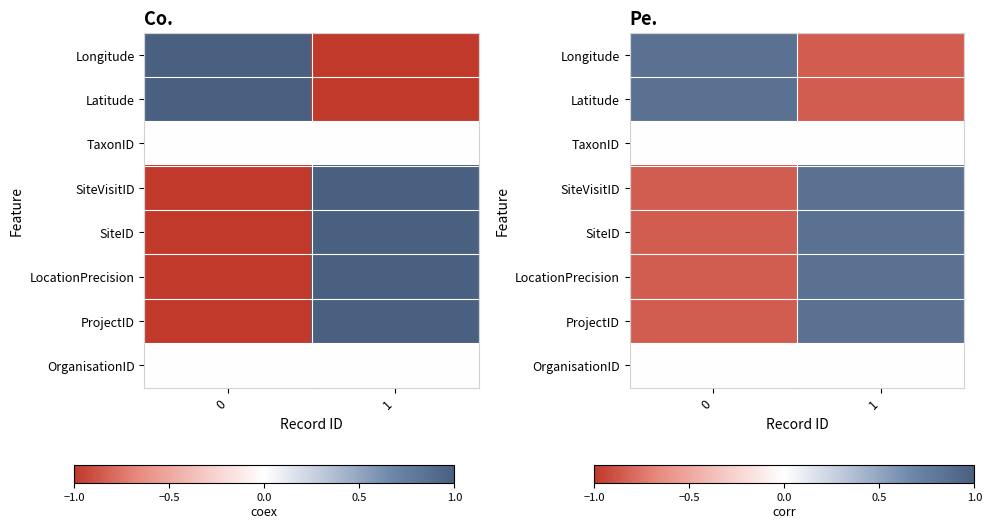

How many negative values does the LocationPrecision series have?

1